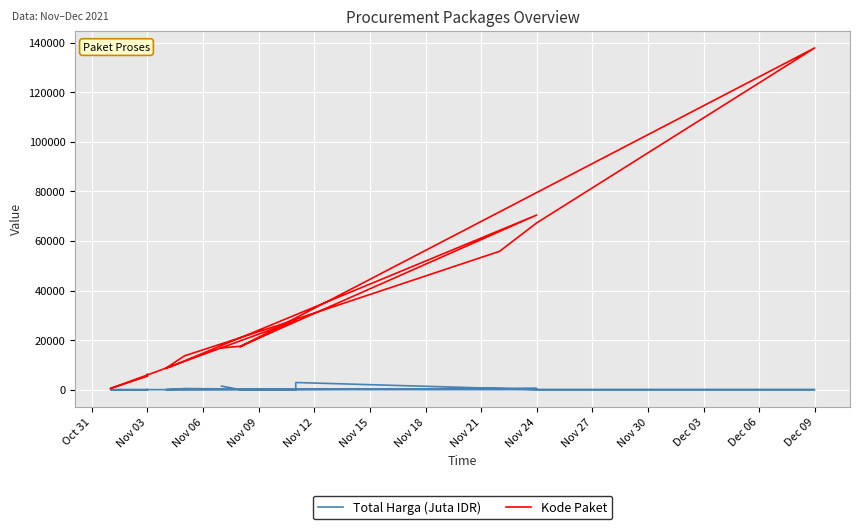

What is the label of the 6th point from the left?

Nov 15